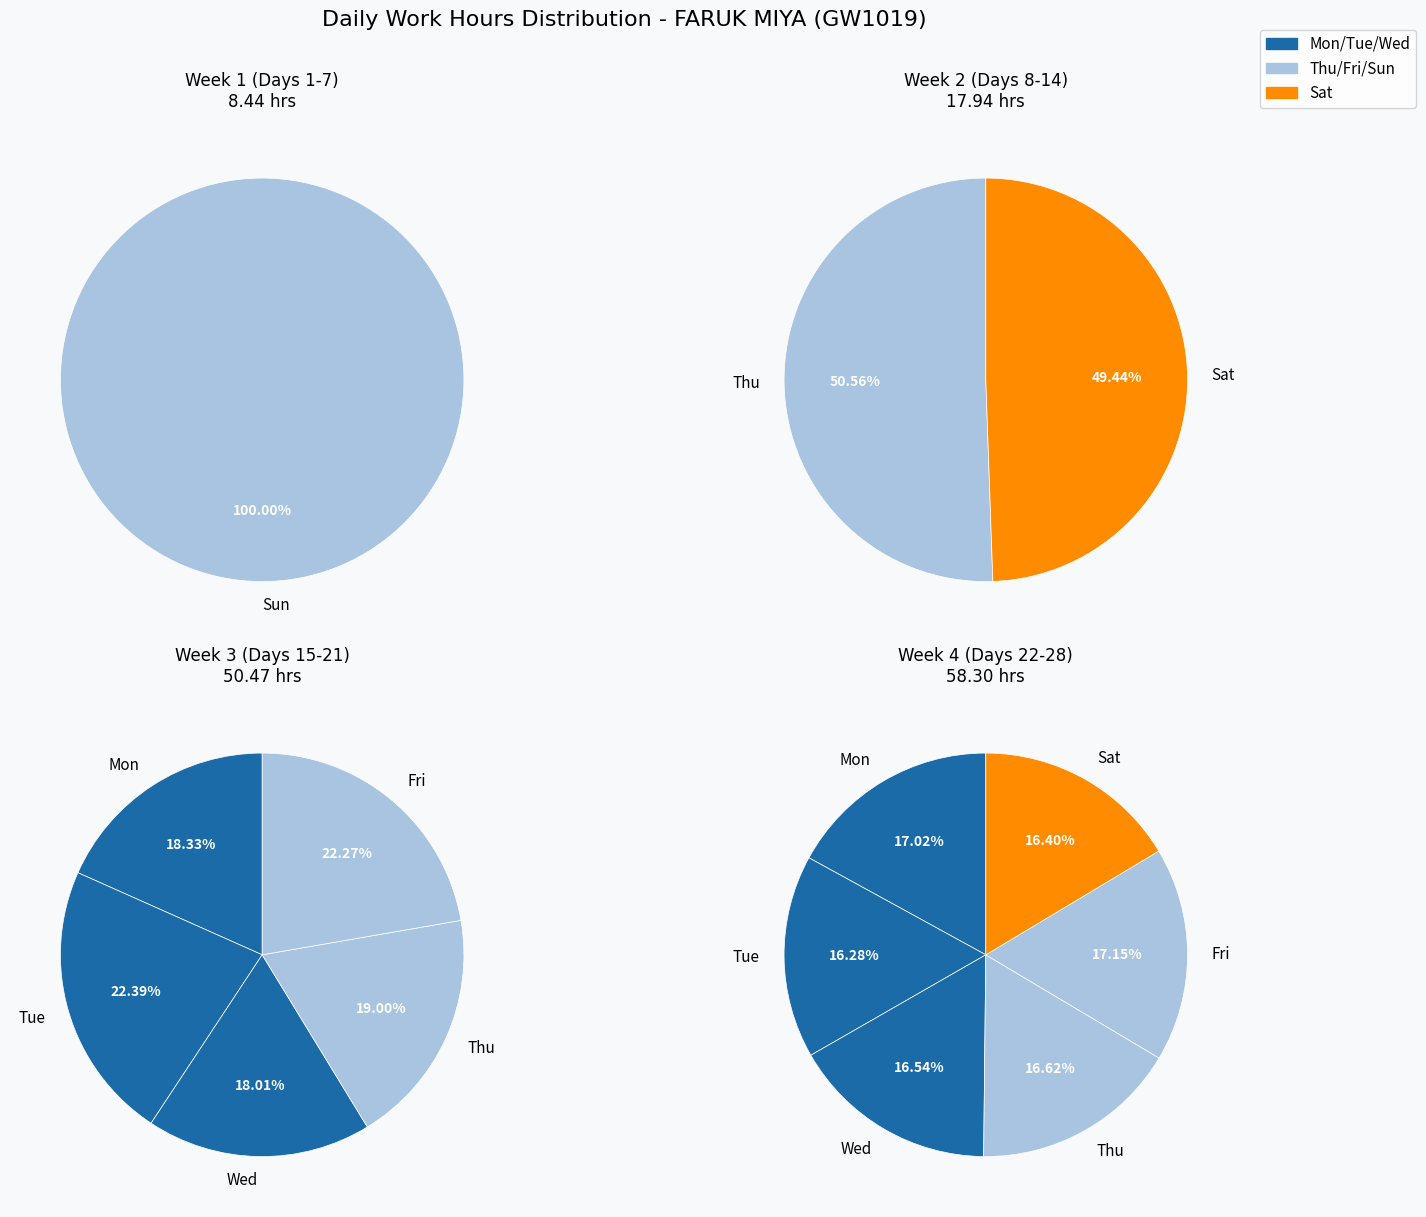

Is Sat the majority of the pie?

No